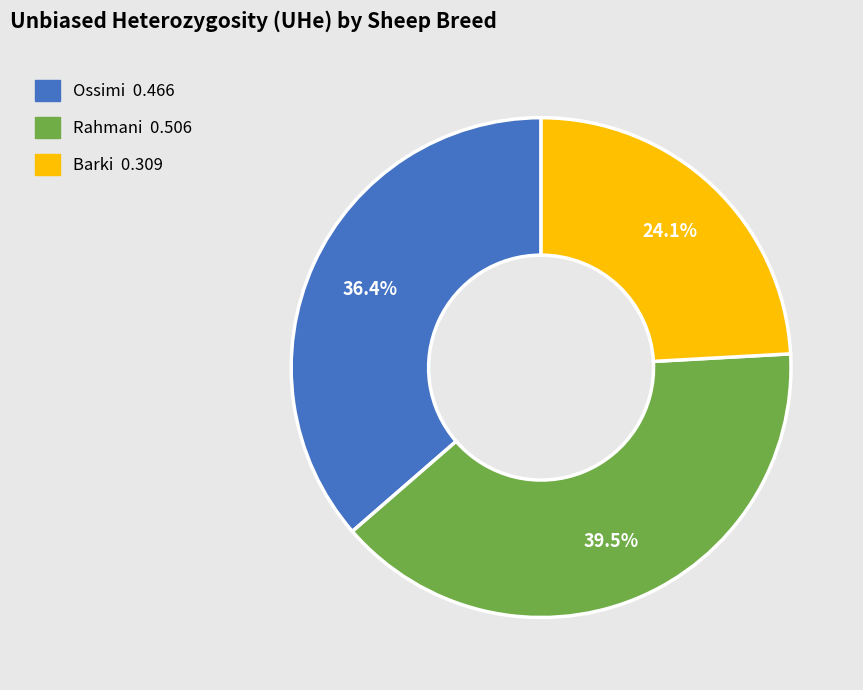

Between Barki and Rahmani, which is larger?

Rahmani